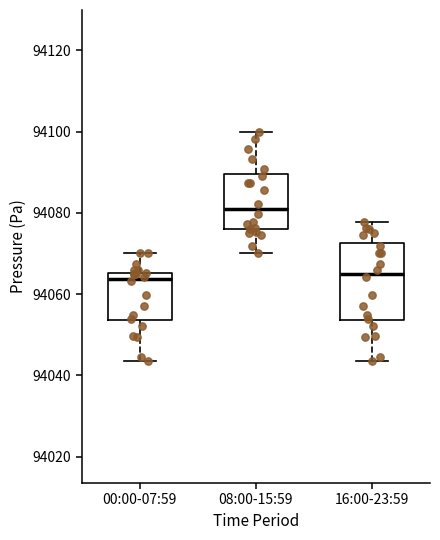

Comparing the boxes themselves (not the whiskers), which one is the tallest?

16:00-23:59